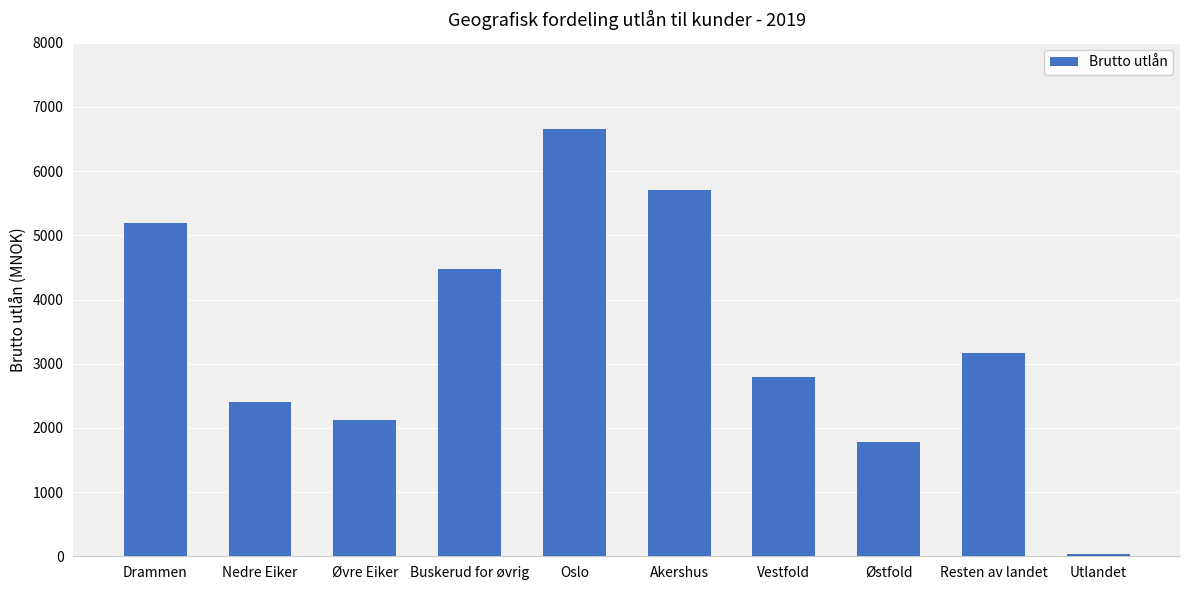

The chart shows a value of 4479.3 at Buskerud for øvrig. True or false?

True